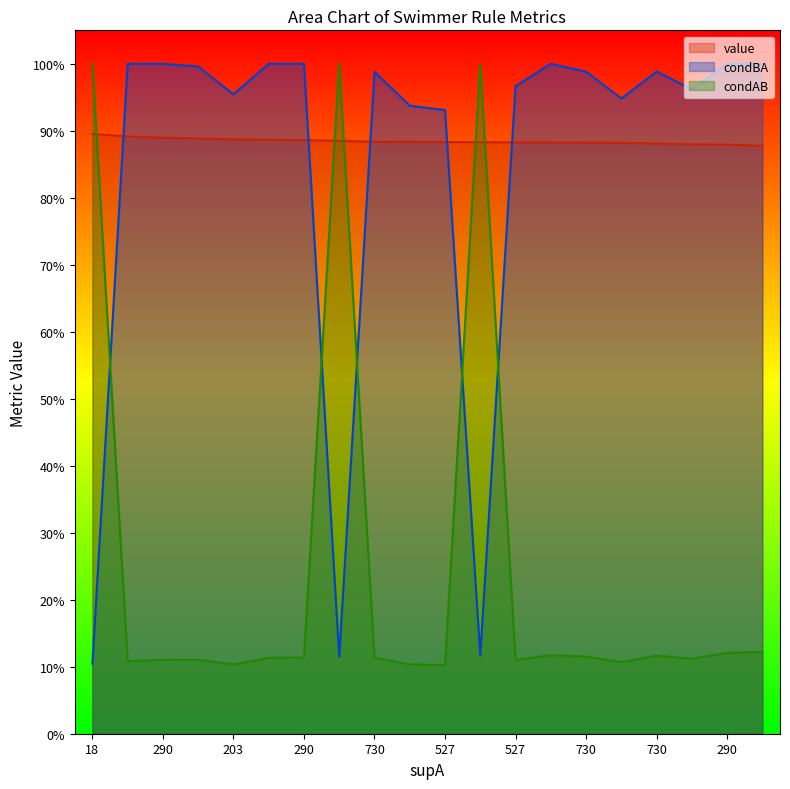

The condBA series shows 0.1 at 18. True or false?

True